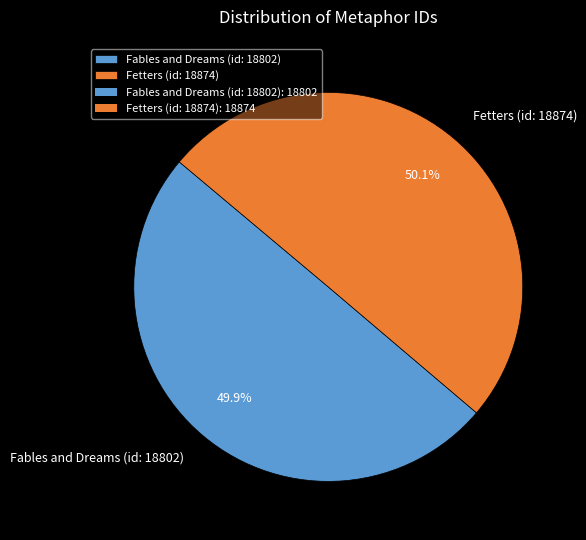

To the nearest percent, what percentage of the pie is Fables and Dreams (id: 18802)?

50%